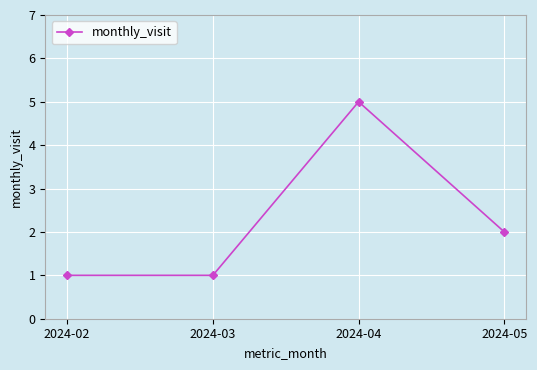

Where is the data nearest to the value 3?

2024-05